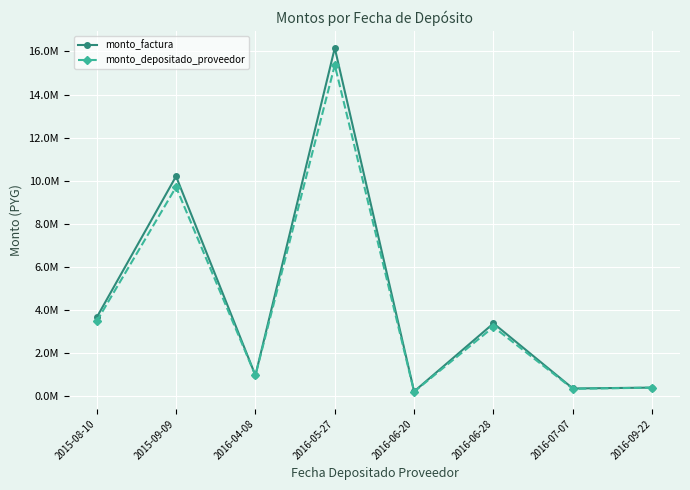

Rank the series by their average value, from lowest to highest.

monto_depositado_proveedor, monto_factura